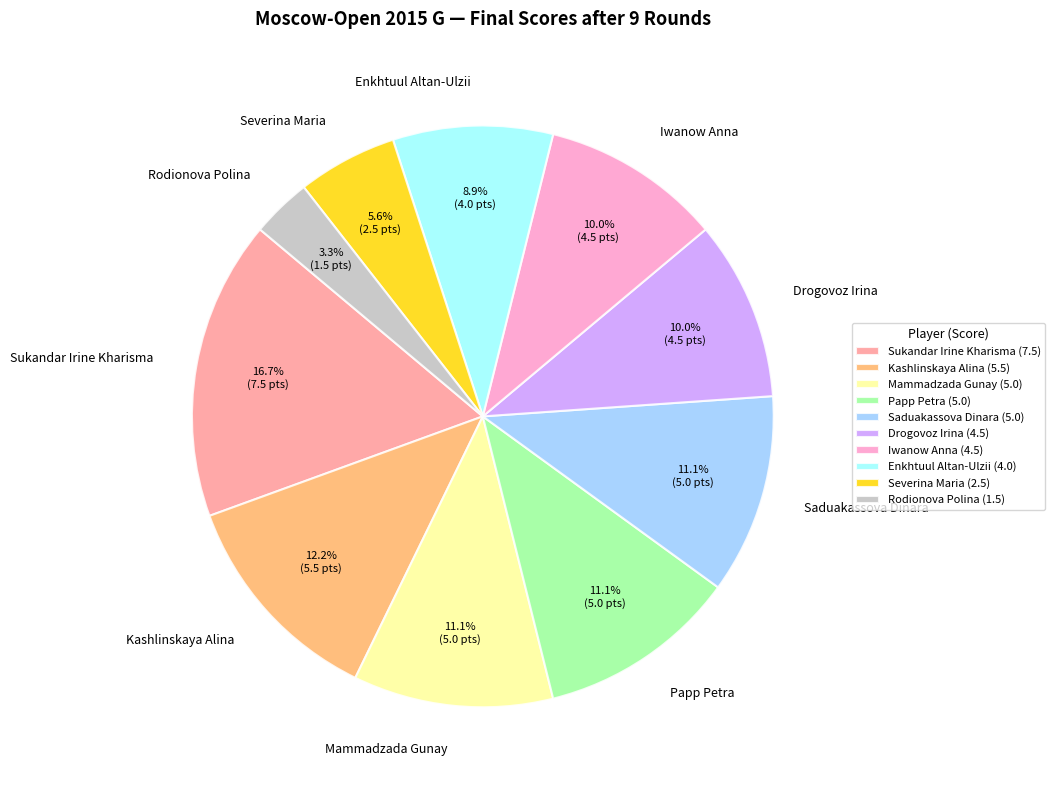

What percentage is NOT represented by Iwanow Anna?

90.0%